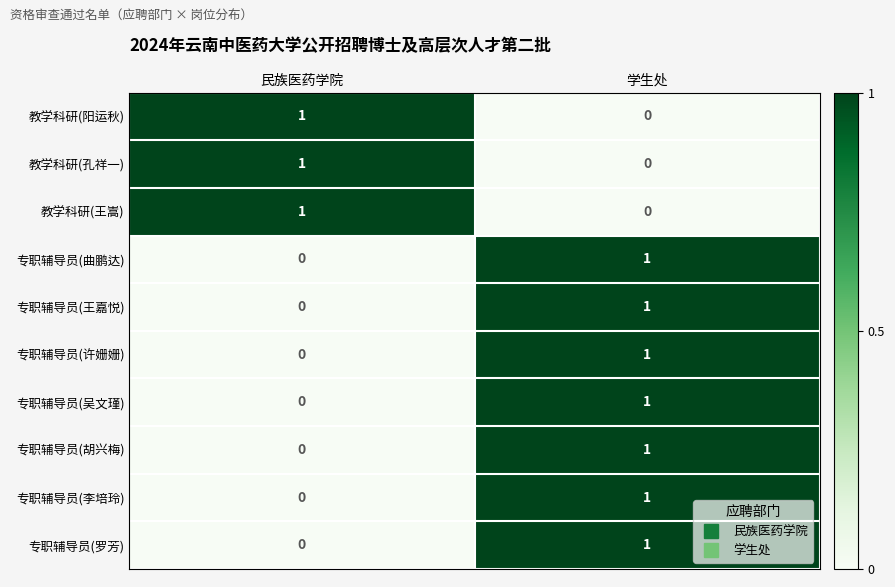

At which label is 专职辅导员(胡兴梅) closest to 0?

民族医药学院